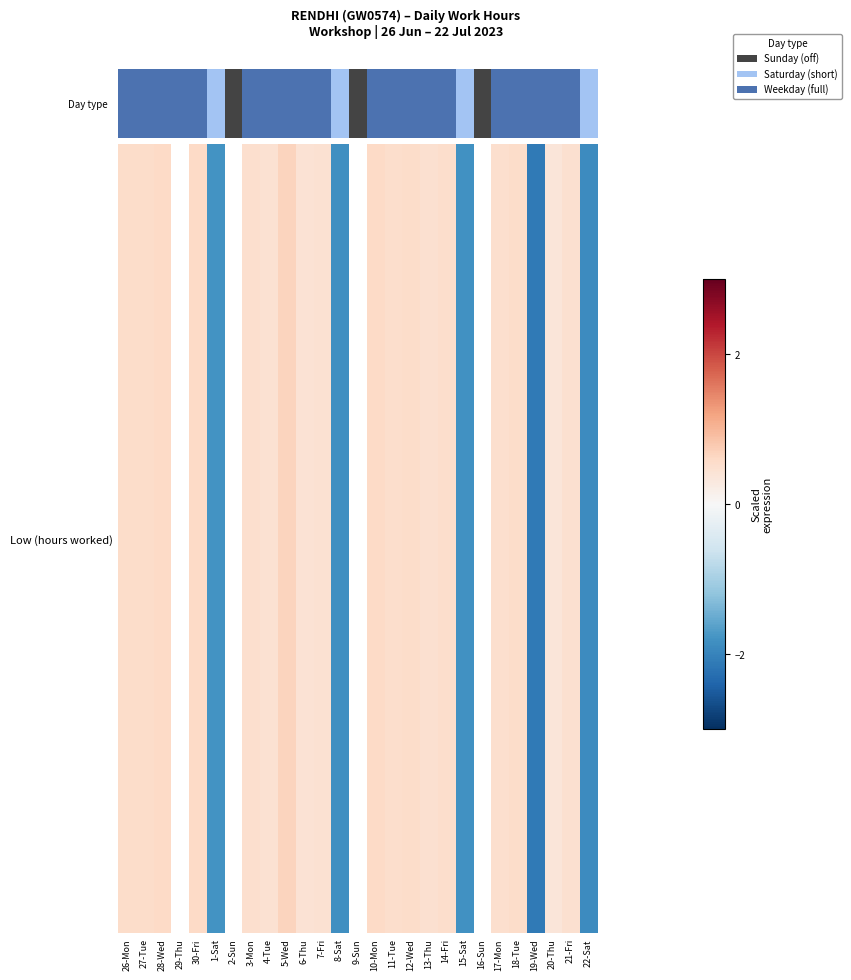

Count the number of categories in the chart.

27